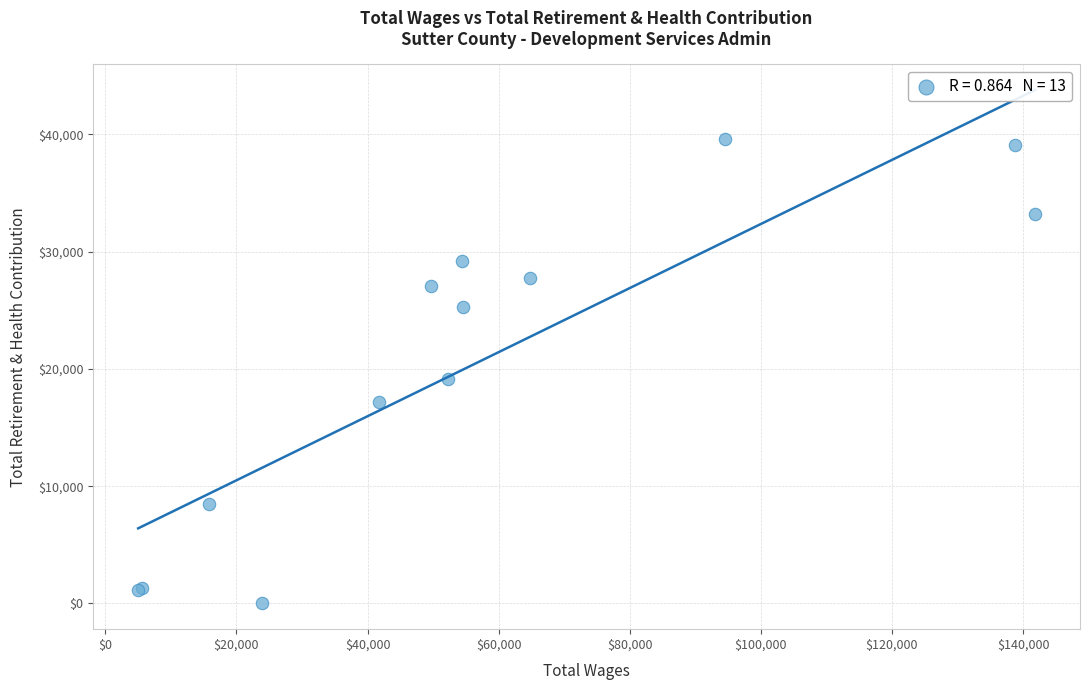

What Y value in the scatter plot is closest to 19796?

19129